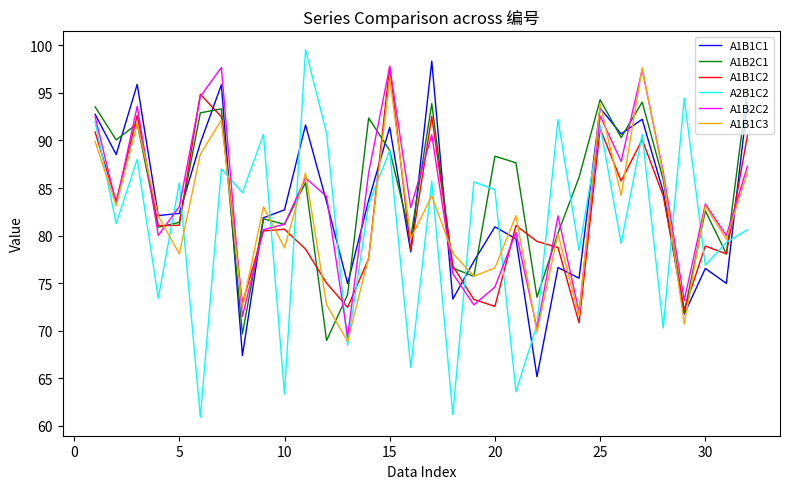

What is the smallest value displayed?

60.9